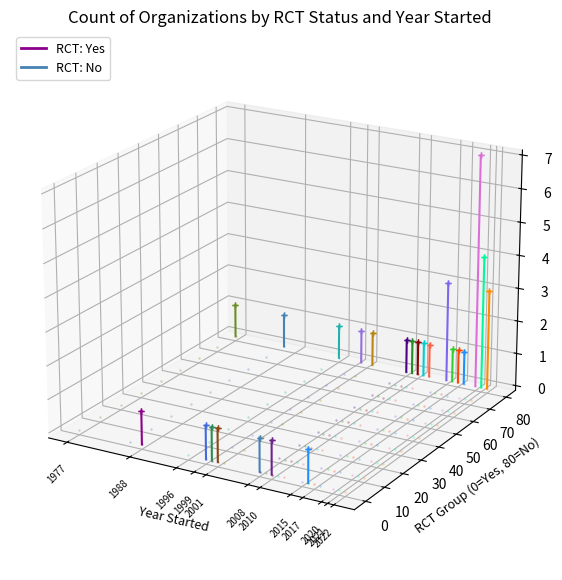

At which label does Yes reach its peak?

1988